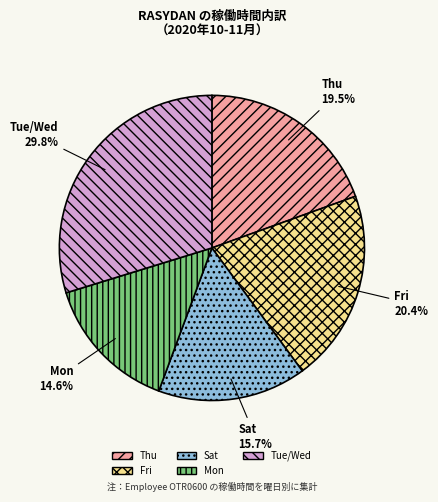

Is there any slice that represents more than half of the pie?

No